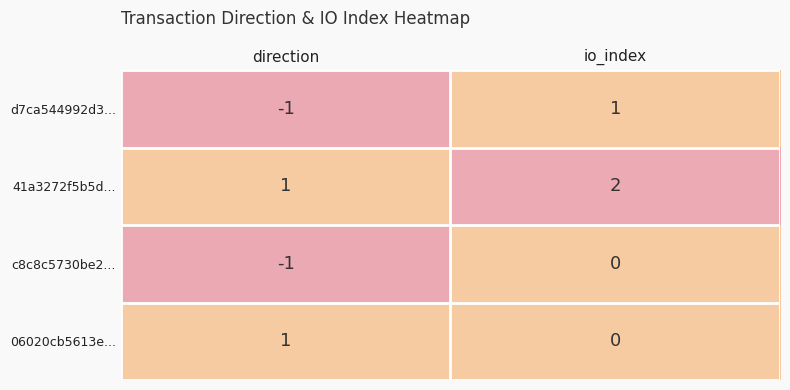

Which series has the largest total across all categories?

41a3272f5b5d...